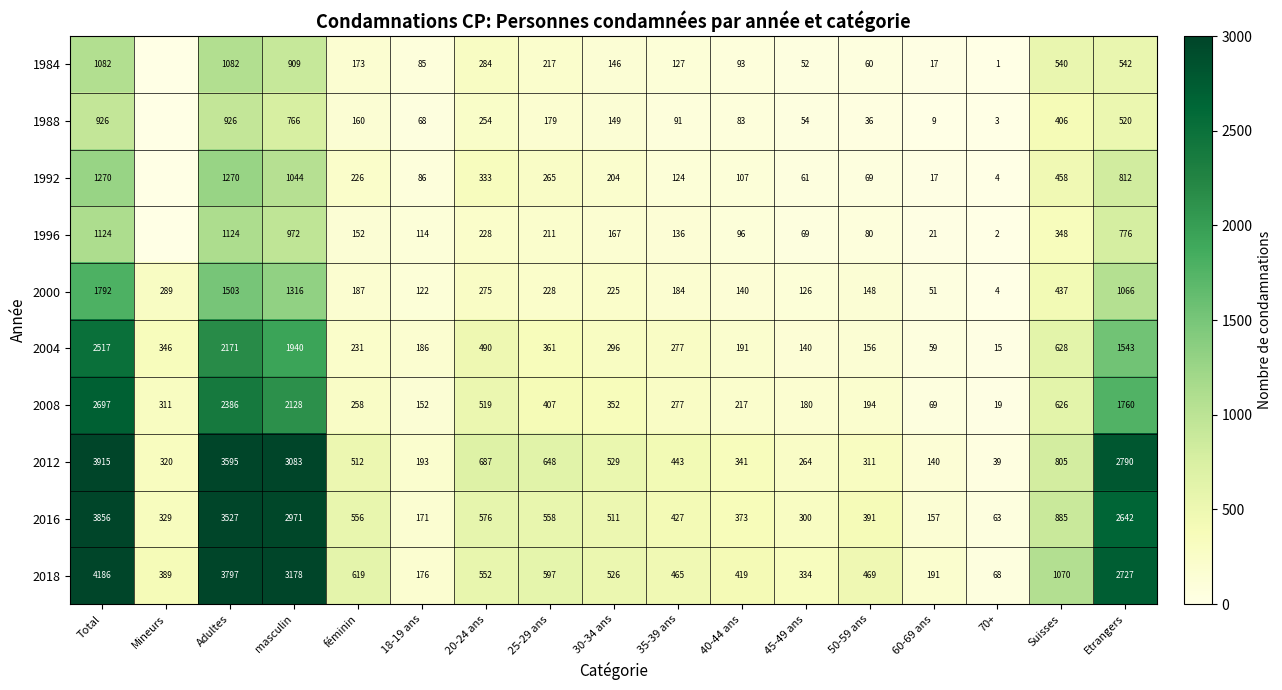

Which has a higher value, 40-44 ans or Suisses?

Suisses